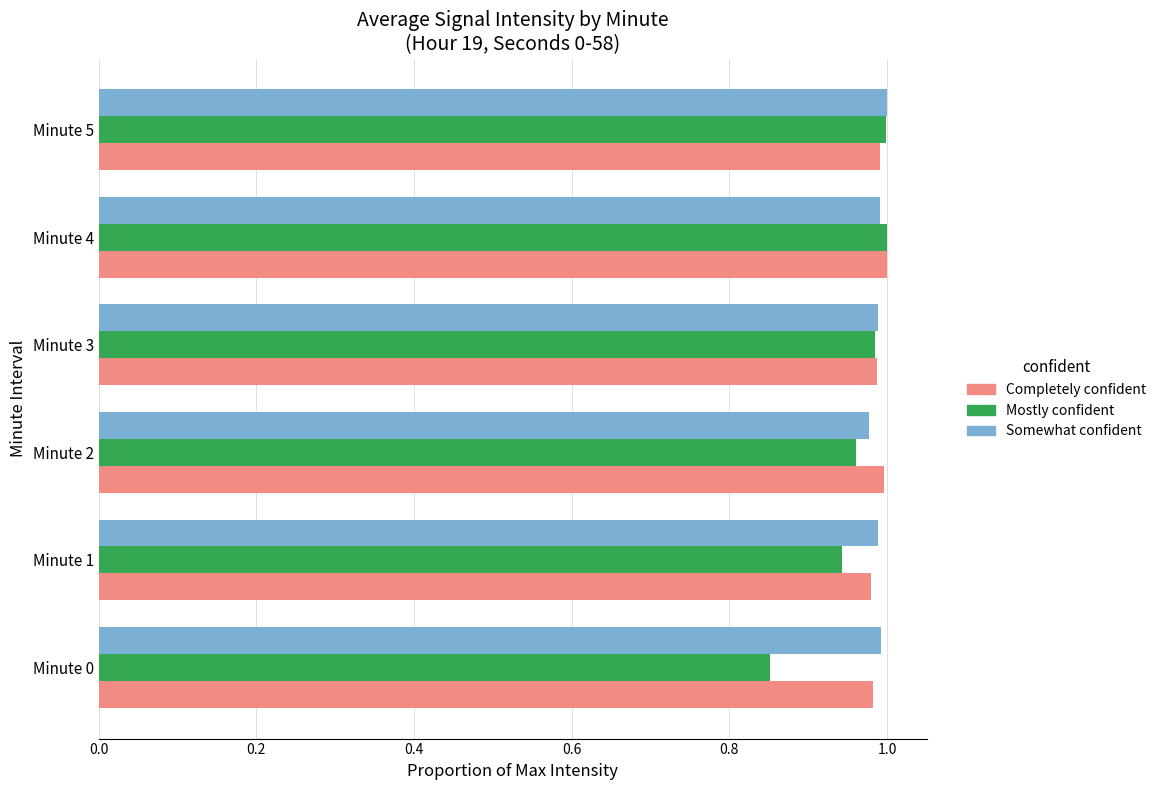

Which series has the largest range (max minus min)?

Mostly confident